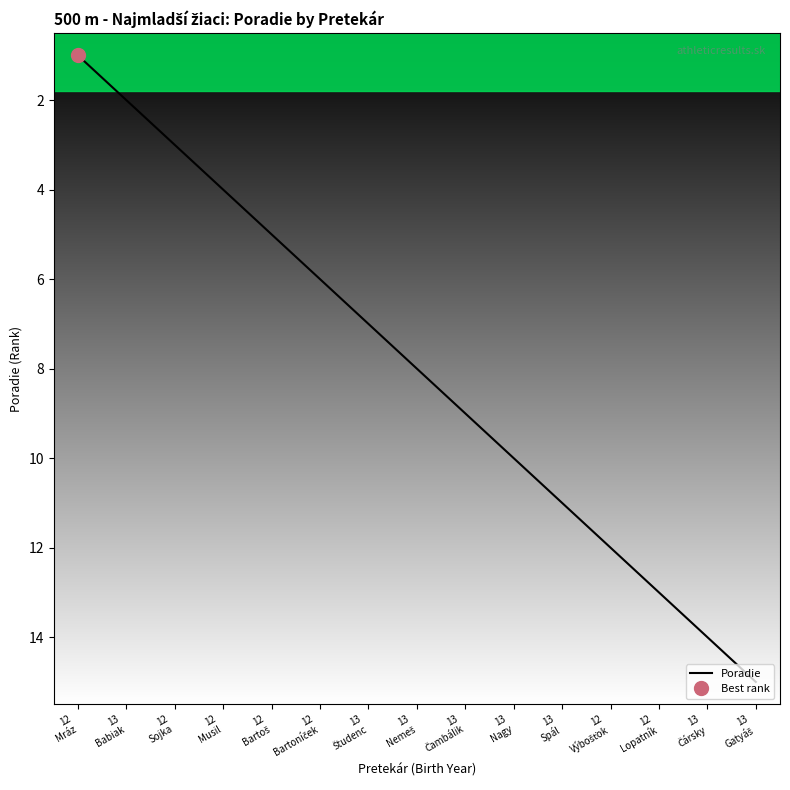

The value at 13
Študenc is 11. True or false?

False